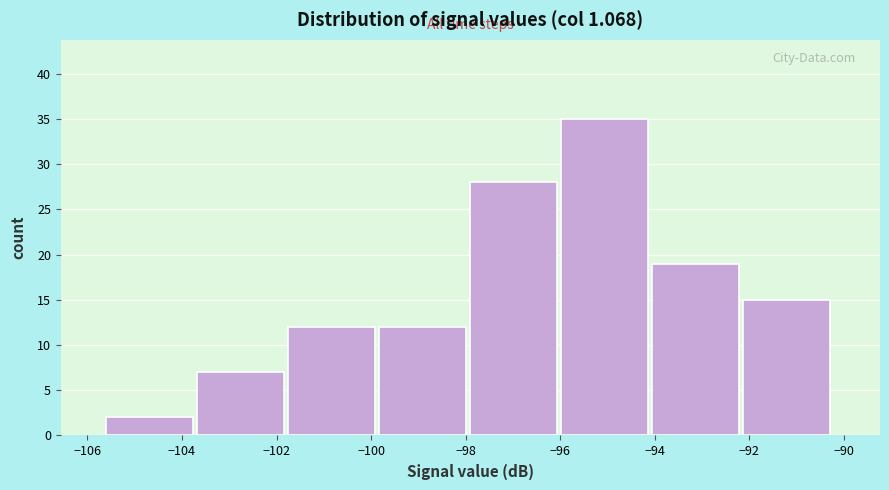

How tall is the bar that spans -96.0 to -94.0 on the x-axis? Neither the bar edges nor the heights are printed on the chart, so give them approximately, as read against the axes.

35